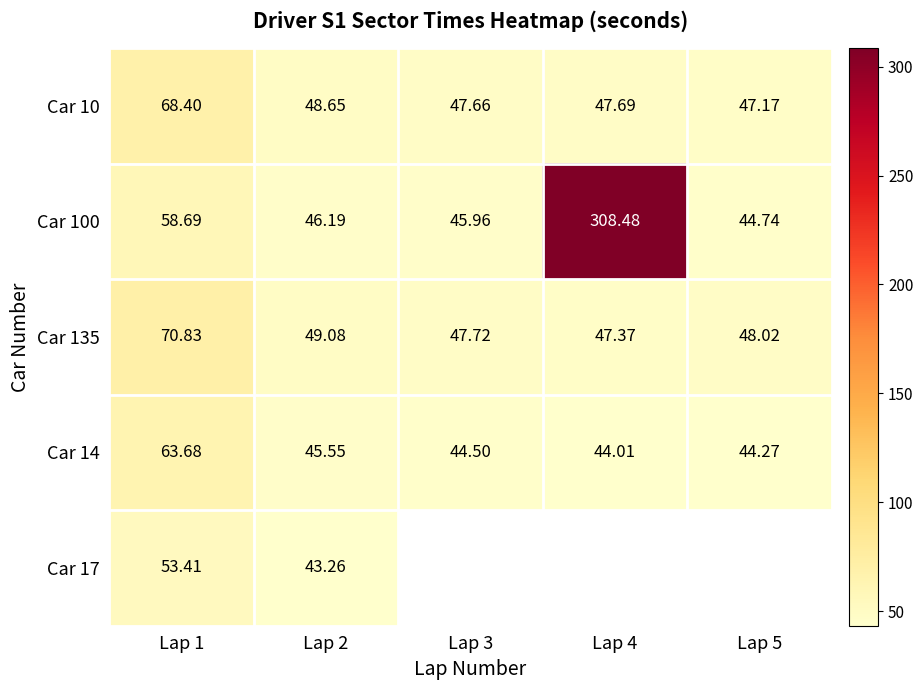

True or false: Car 10 has a value of 47.2 at Lap 5.

True